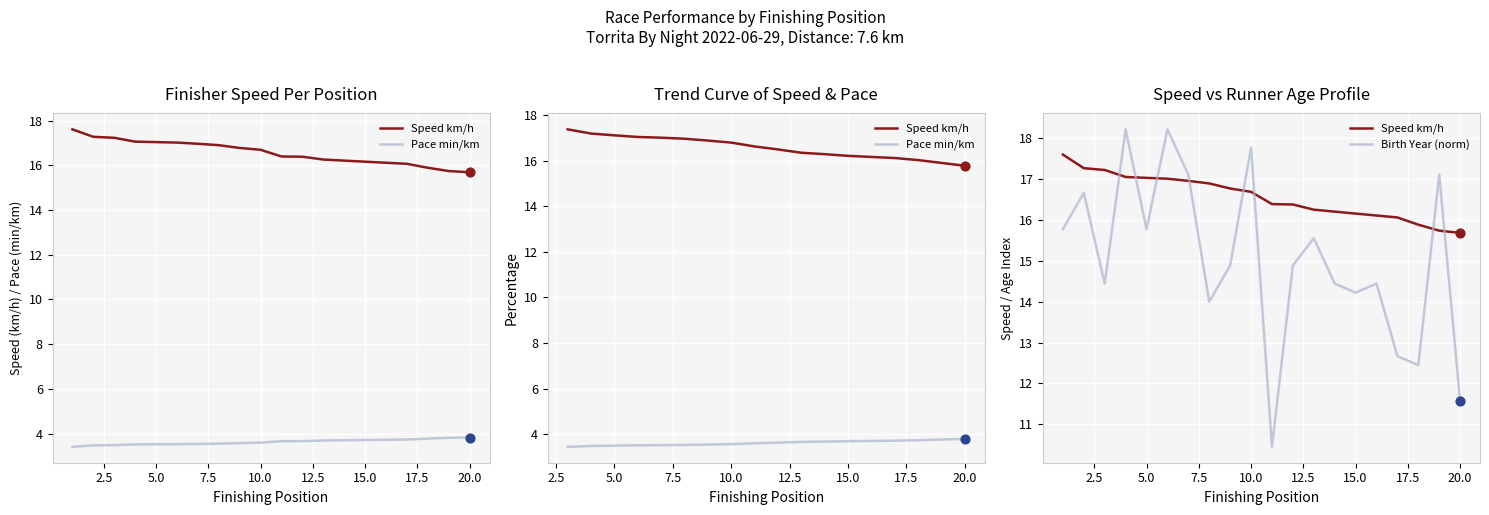

What is the total value across all series at 6?

38.8